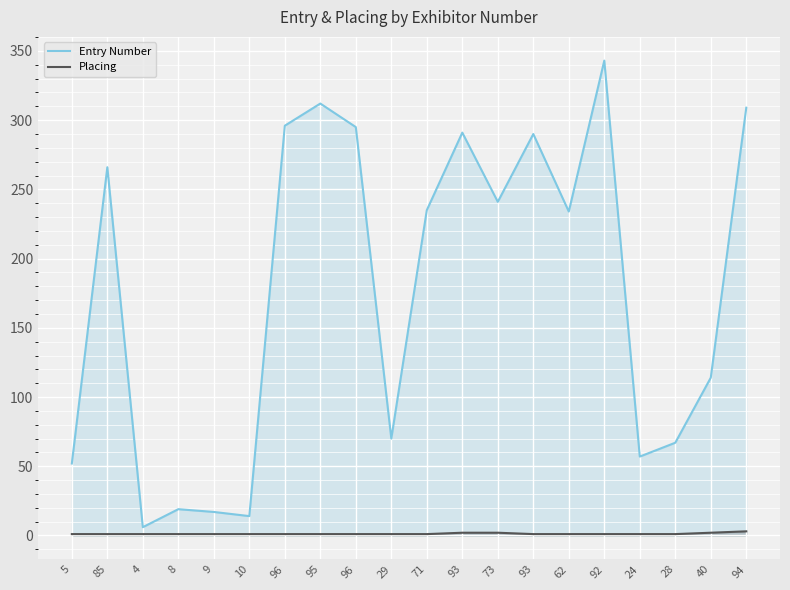

Reading left to right, list all the values displayed in this chart.

Entry Number: 52	266	6	19	17	14	296	312	295	70	235	291	241	290	234	343	57	67	114	309
Placing: 1	1	1	1	1	1	1	1	1	1	1	2	2	1	1	1	1	1	2	3